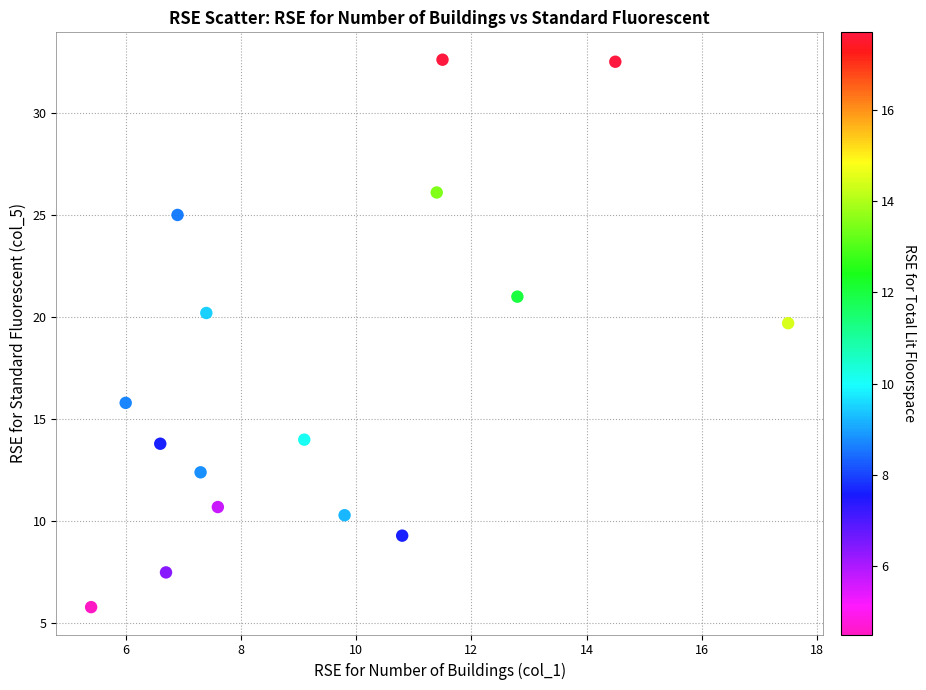

What Y value in the scatter plot is closest to 19?

19.7